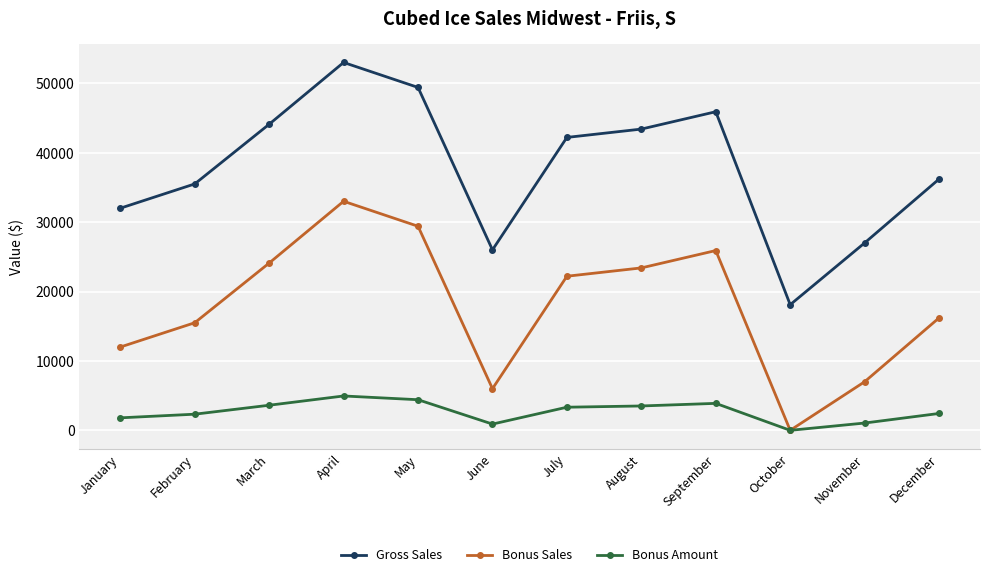

Rank the series by their maximum value, from lowest to highest.

Bonus Amount, Bonus Sales, Gross Sales